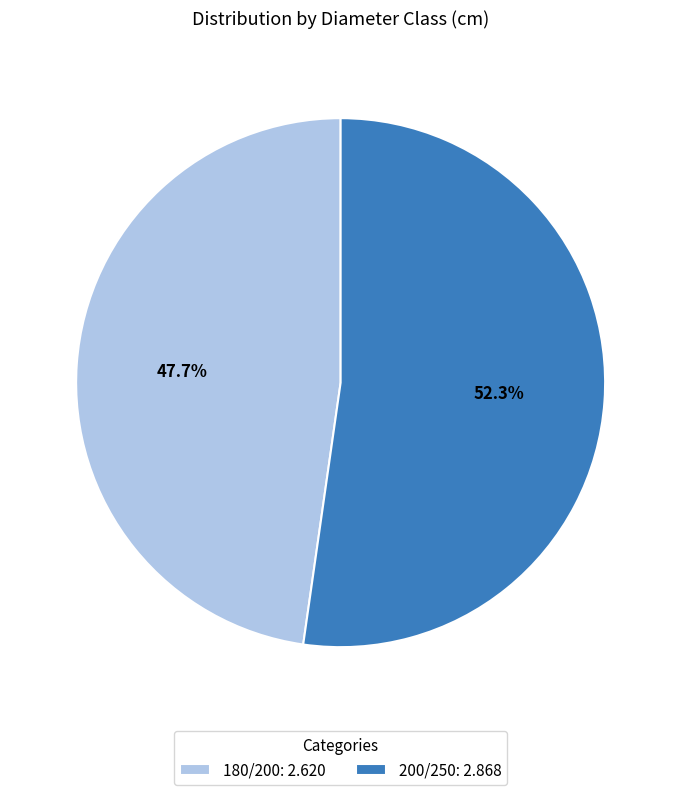

The 200/250 slice represents 41% of the pie. True or false?

False